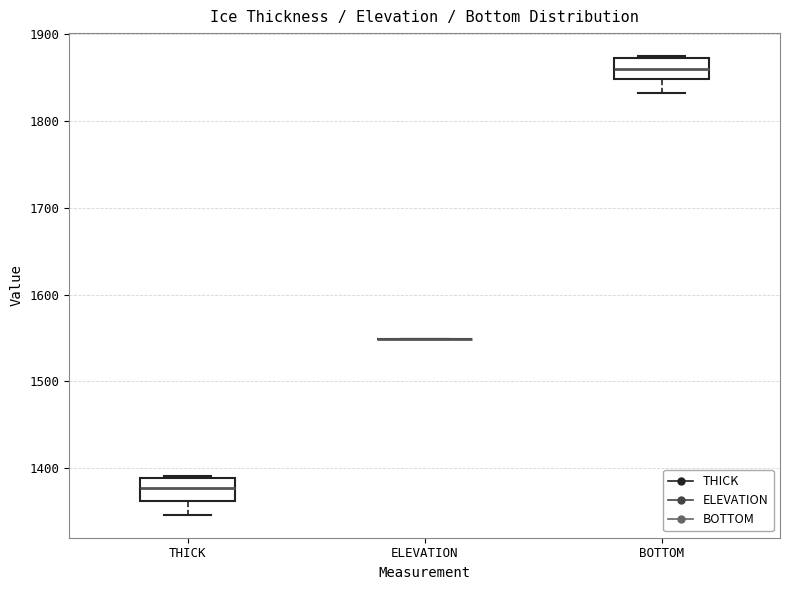

Reading left to right, read every box against the y-axis: the position of its median line, the range the box covers, and the ends of its whiskers. The values are not printed on the chart, so give them approximately, as read against the axis.

THICK: median 1380, box 1360 to 1390, whiskers 1350 to 1390
ELEVATION: box collapsed to a line at 1550, whiskers 1550 to 1550
BOTTOM: median 1860, box 1850 to 1870, whiskers 1830 to 1870